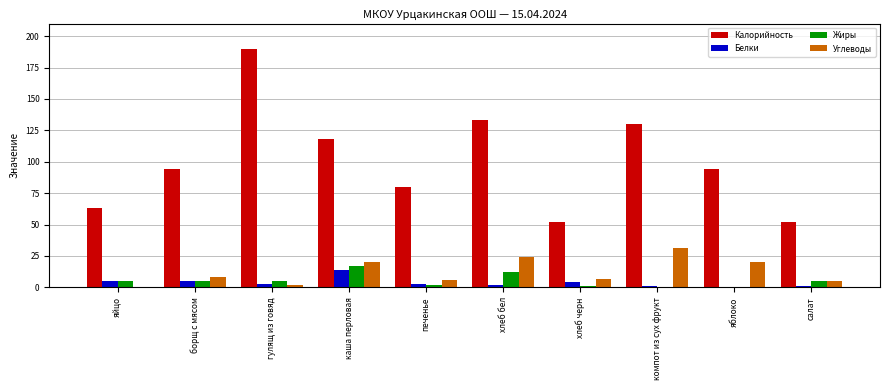

How many groups of bars are there?

10